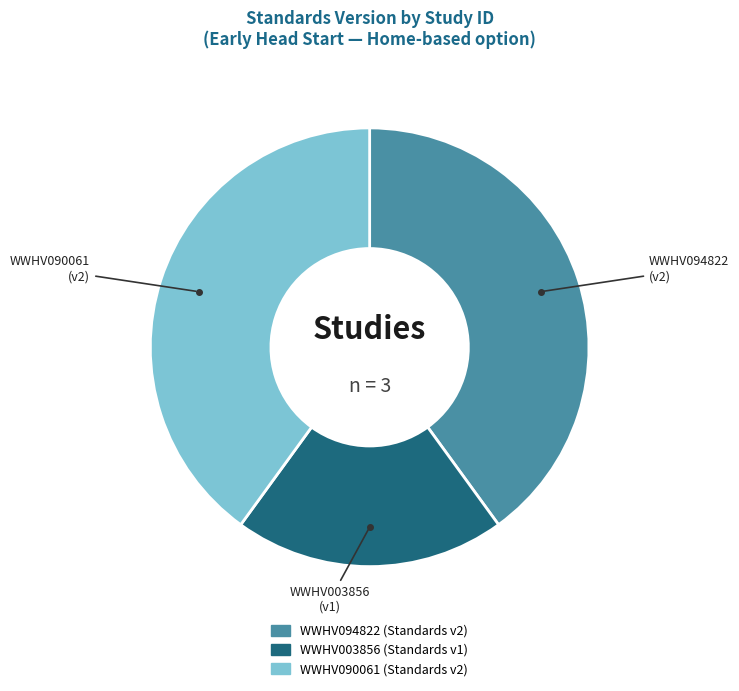

Do WWHV094822 and WWHV090061 together represent more than half of the pie?

Yes